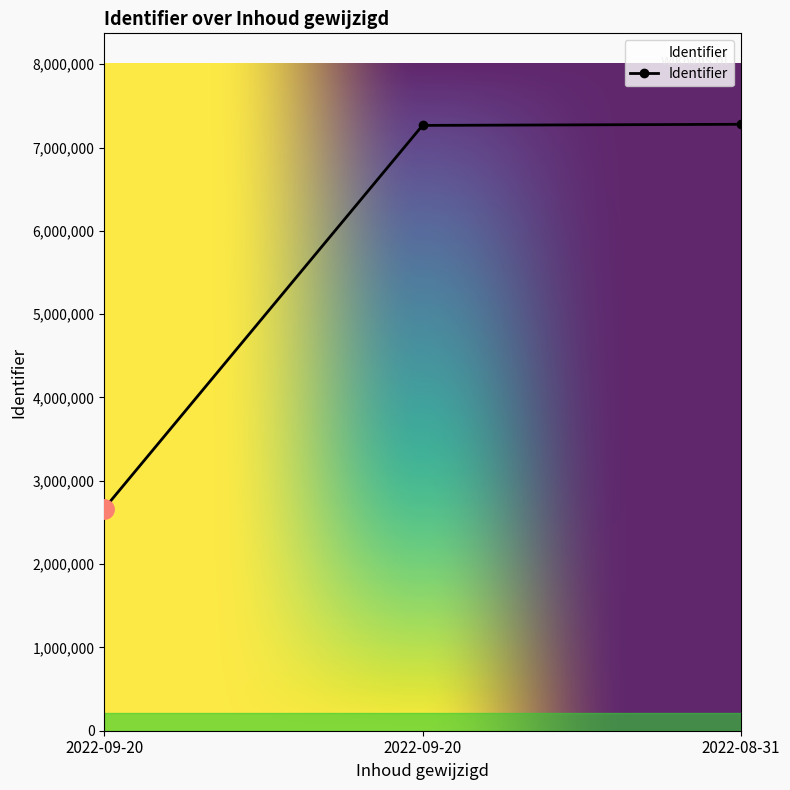

How many values are below 7266229?

1